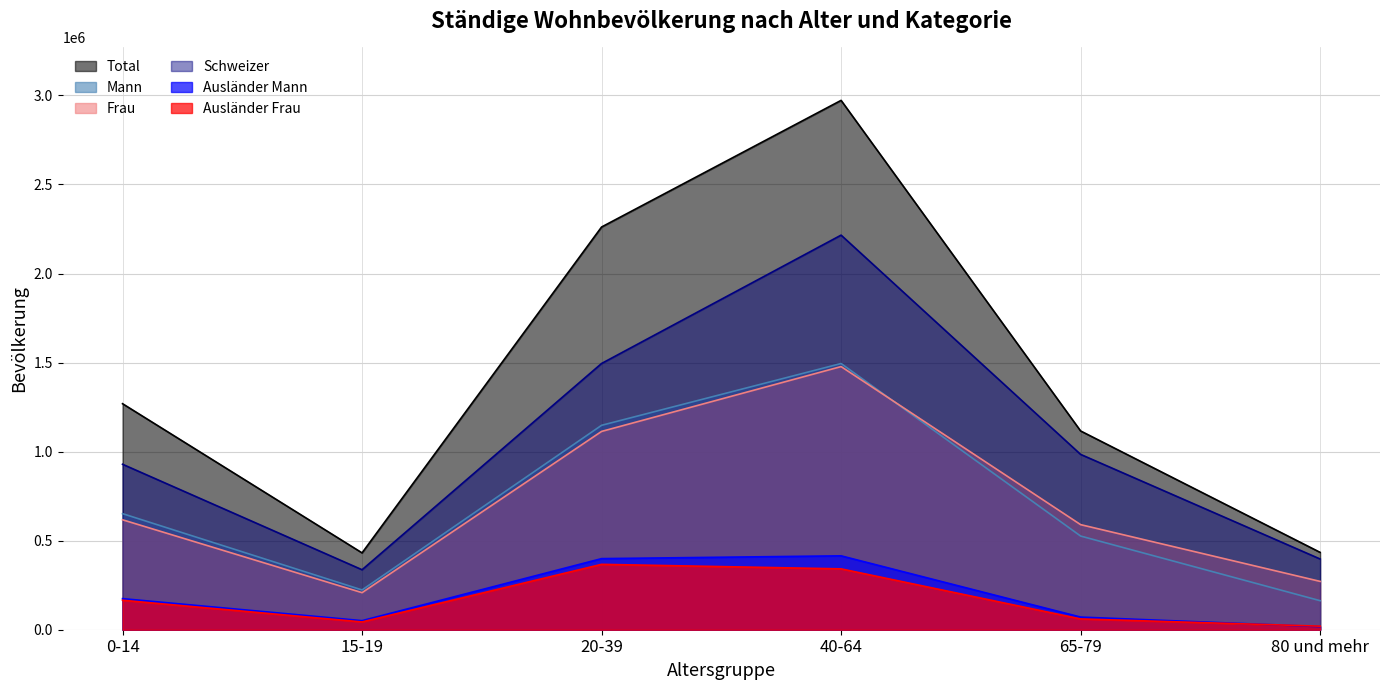

At which category is the sum across all series the highest?

40-64